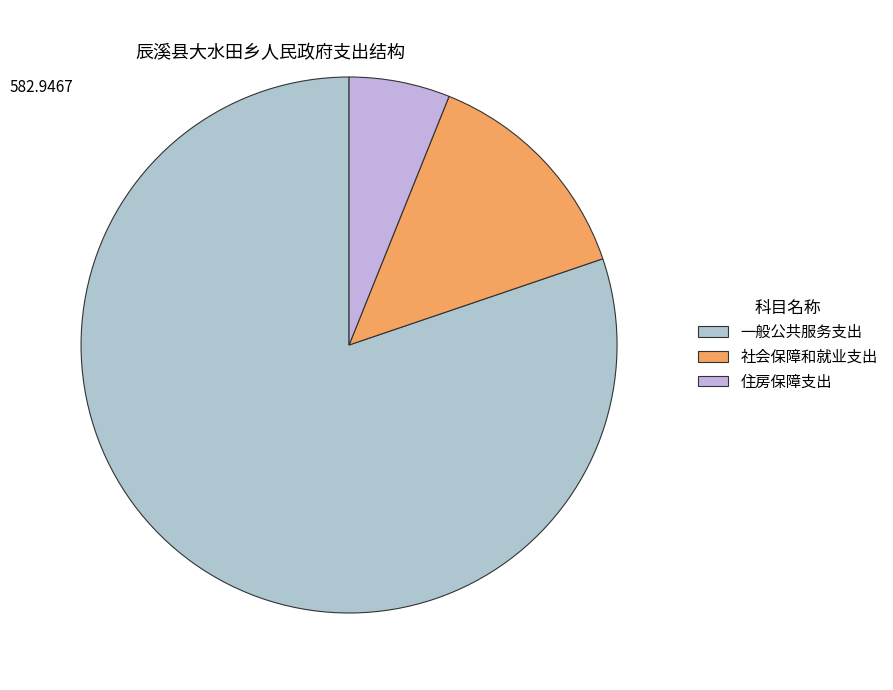

What is the ratio of the value at 社会保障和就业支出 to the value at 住房保障支出?

2.3